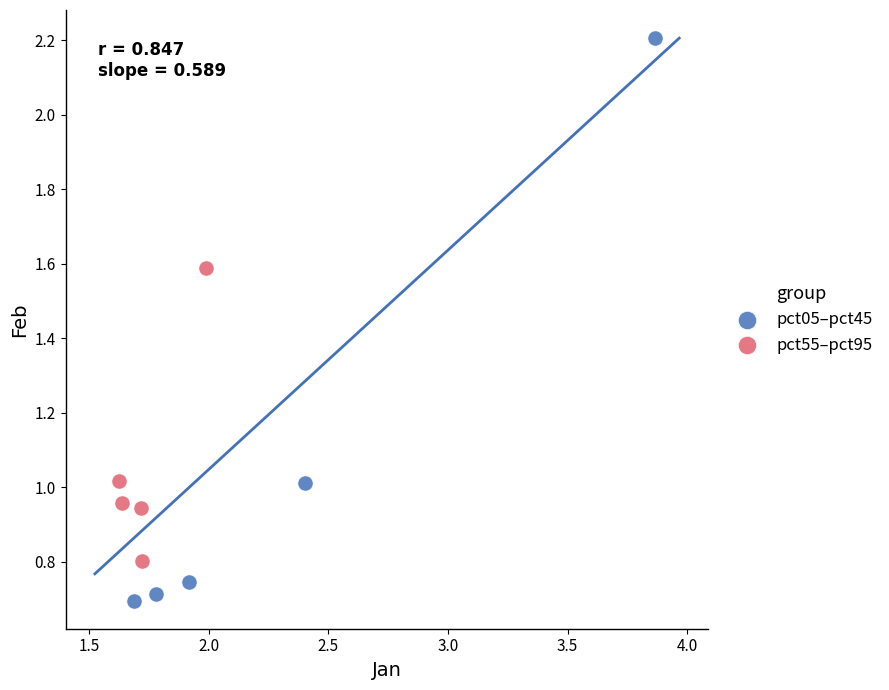

Which series contains the highest Y value?

pct05–pct45